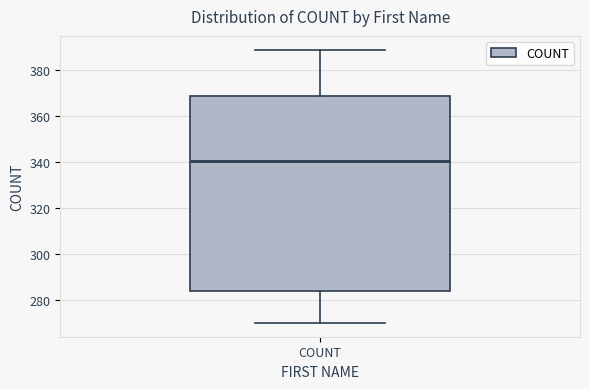

Transcribe this box plot: give where the median line is, the range the box spans, and where the two whiskers end, as read against the y-axis. The values are not printed on the chart, so give them approximately, as read against the axis.

median 340, box 284 to 370, whiskers 270 to 390